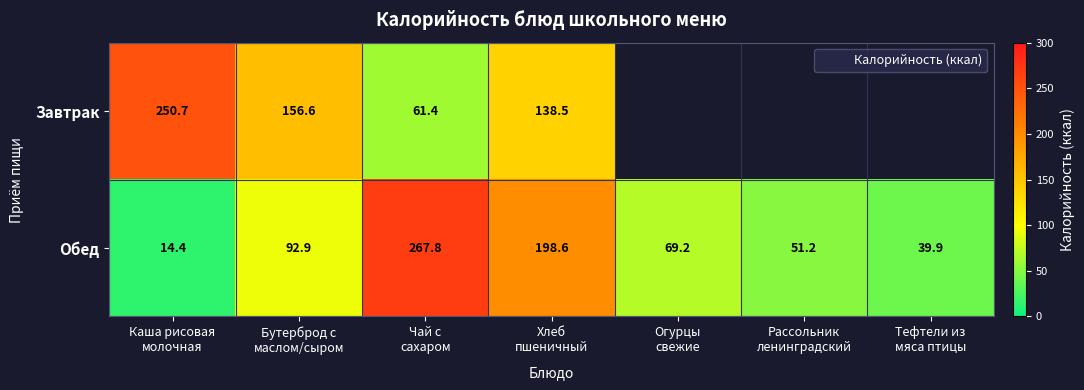

At which label does Обед first exceed 69?

Бутерброд с маслом/сыром